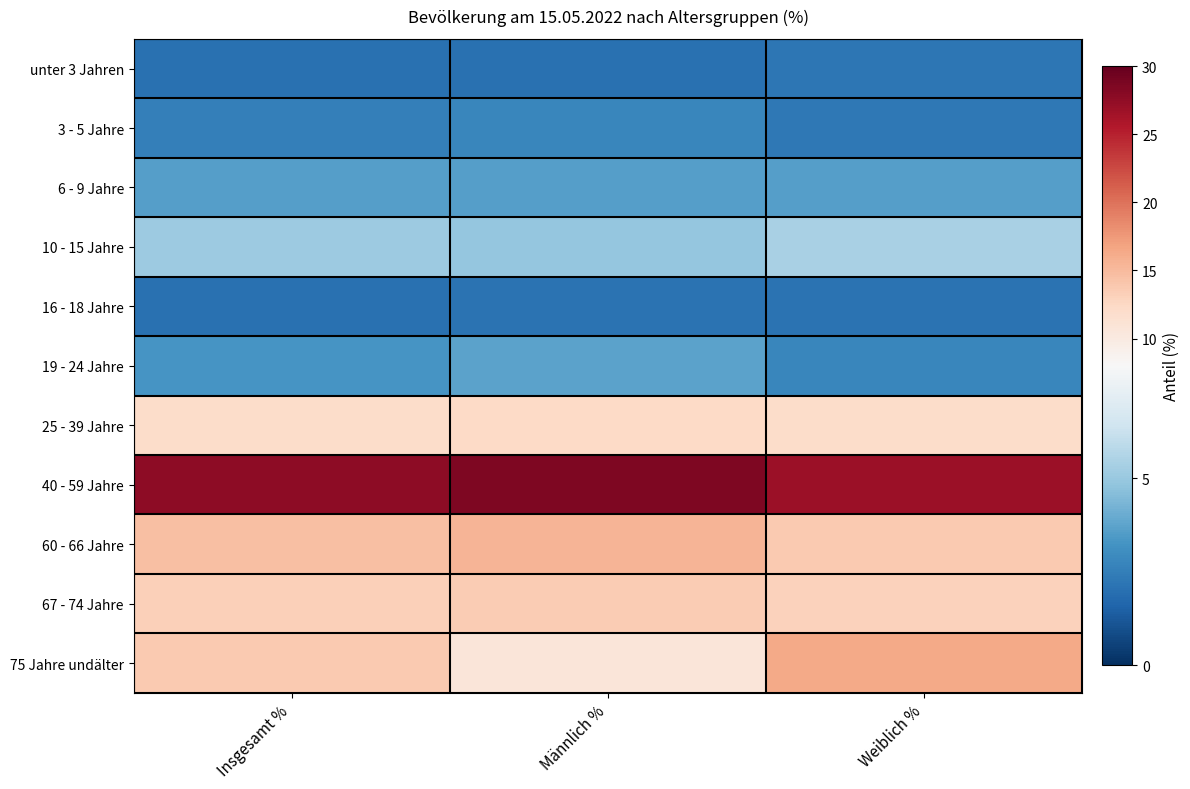

At how many categories does at least one series exceed 13?

3